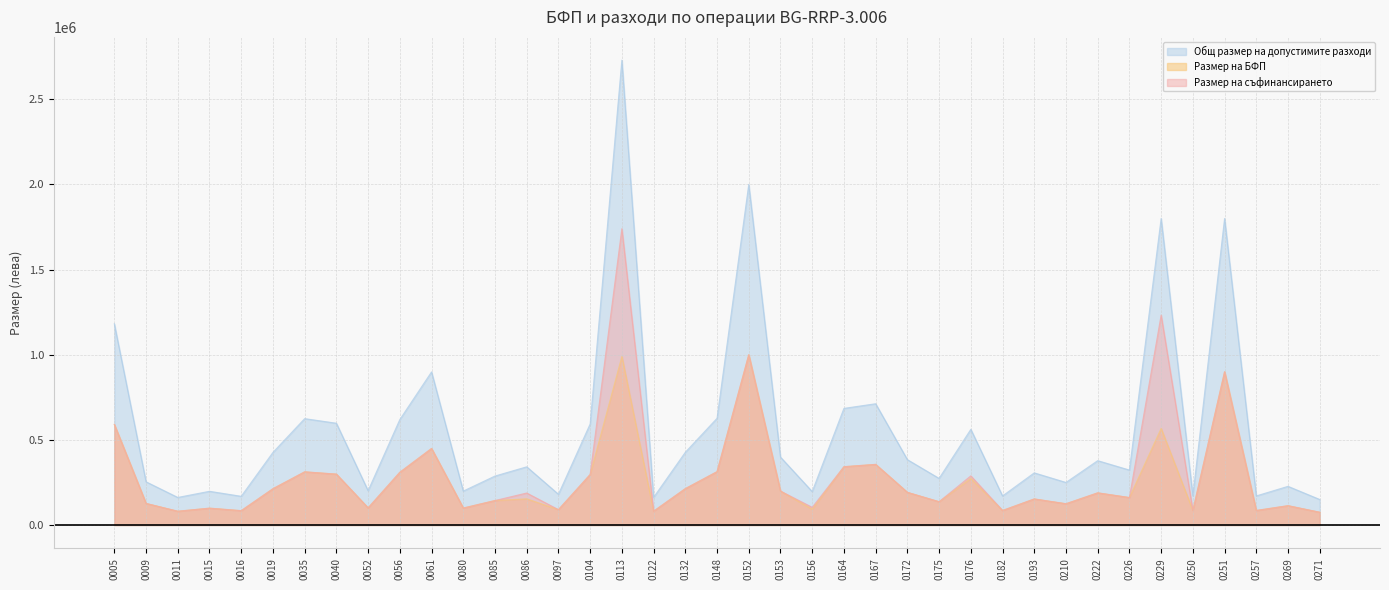

At which category is the sum across all series the highest?

0113